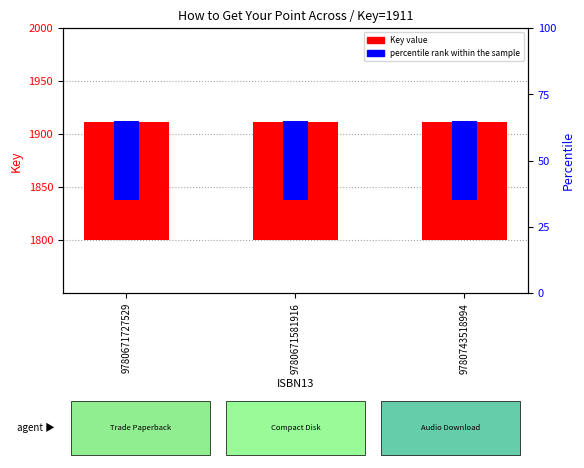

Is it true that percentile rank within the sample equals 47 at 9780671581916?

False